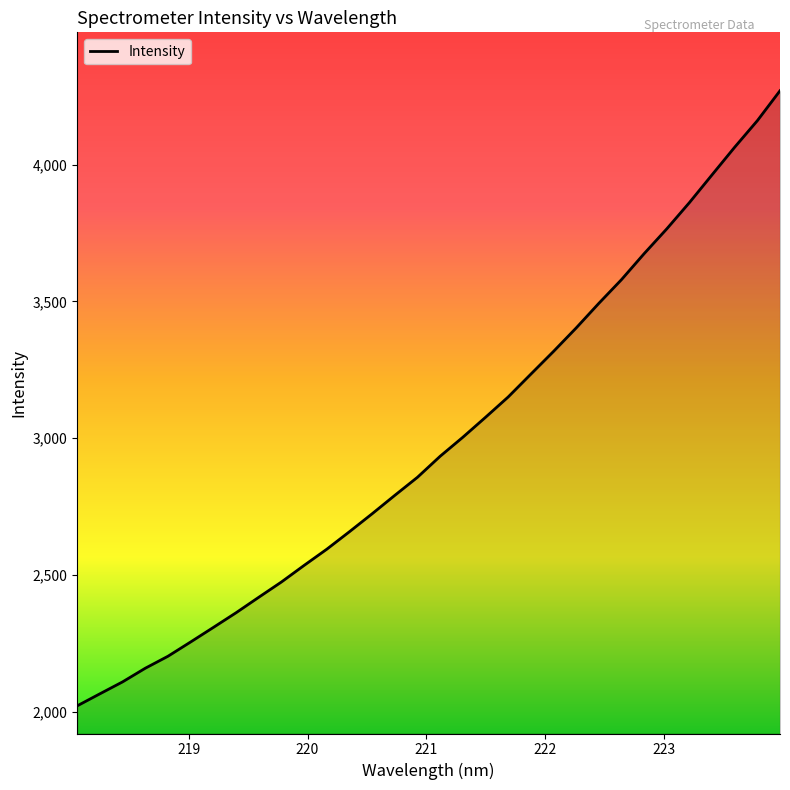

What is the difference between the maximum and minimum values?

2248.9